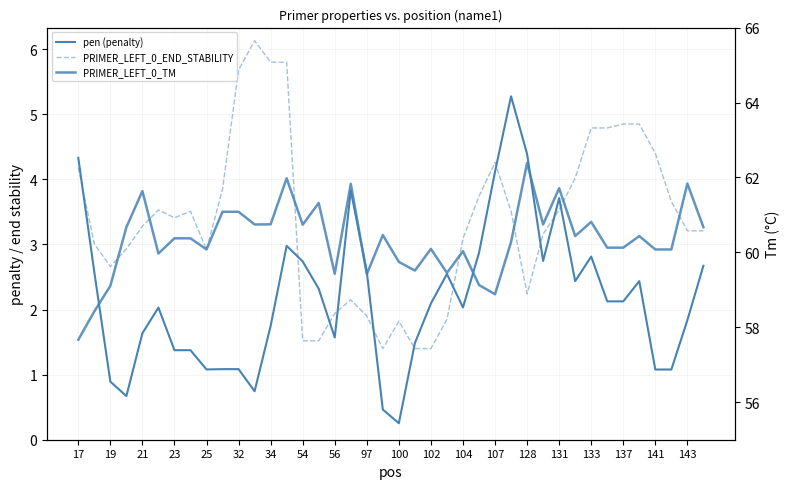

What is the maximum value shown in the chart?

62.4